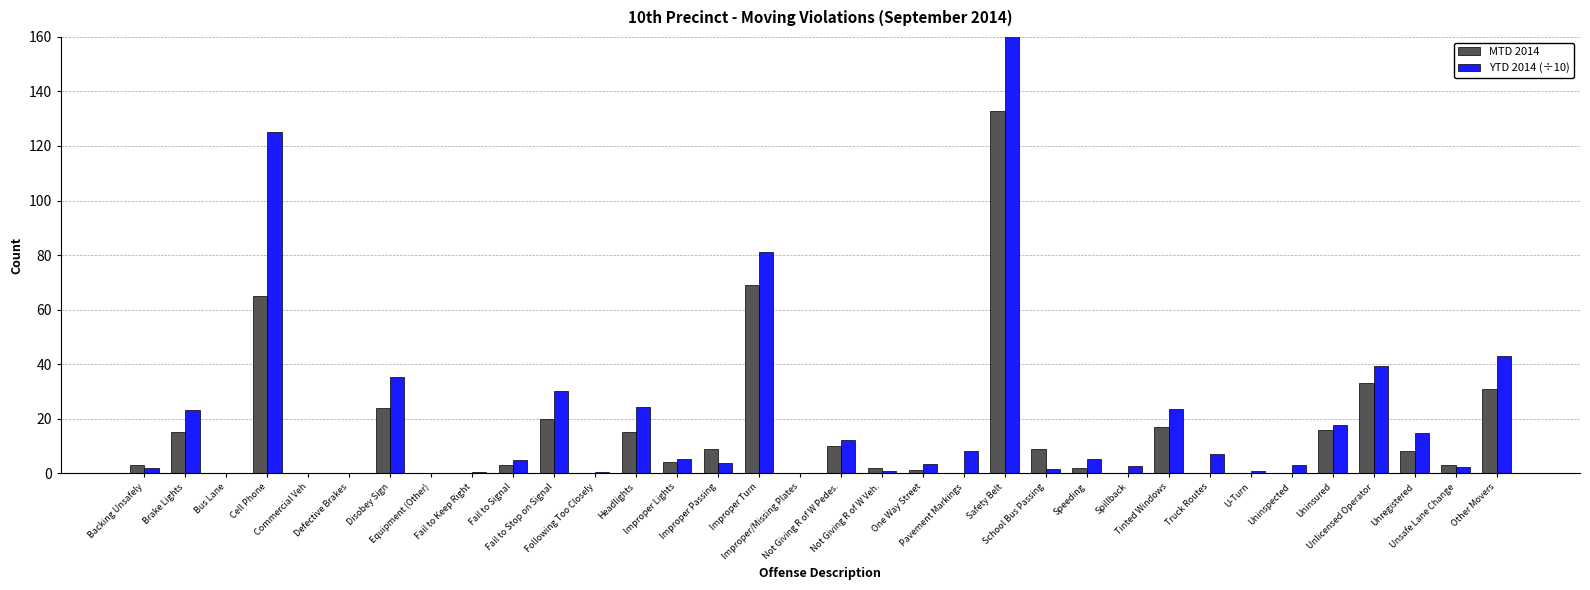

Reading right to left, extract all data points from this chart.

MTD 2014: 31.0	3.0	8.0	33.0	16.0	0.0	0.0	0.0	17.0	0.0	2.0	9.0	133.0	0.0	1.0	2.0	10.0	0.0	69.0	9.0	4.0	15.0	0.0	20.0	3.0	0.0	0.0	24.0	0.0	0.0	65.0	0.0	15.0	3.0
YTD 2014 (÷10): 43.0	2.3	14.6	39.4	17.6	2.9	0.9	7.1	23.7	2.7	5.2	1.6	163.1	8.1	3.4	0.7	12.1	0.1	81.1	3.8	5.3	24.2	0.3	30.2	5.0	0.5	0.0	35.2	0.0	0.1	125.0	0.0	23.1	2.0